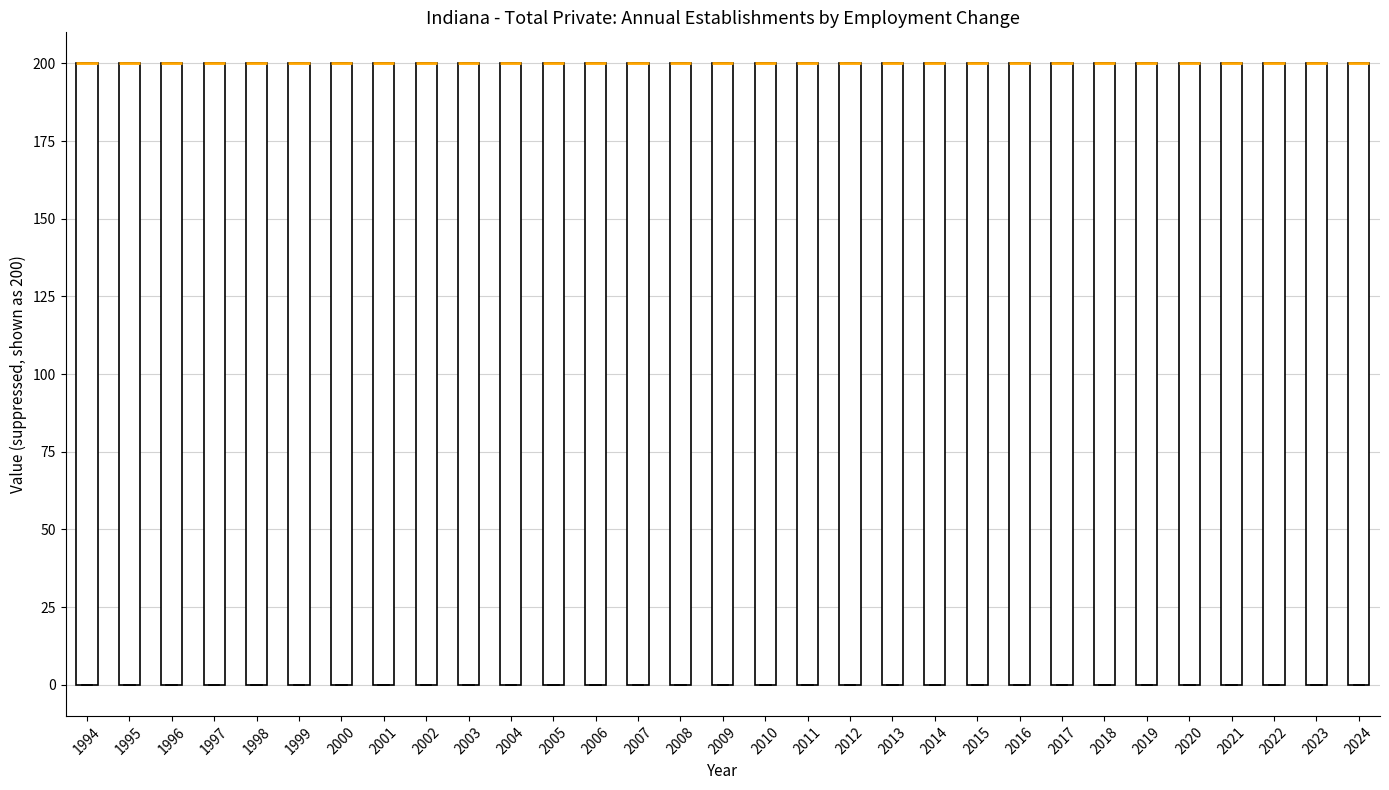

Where is the lower edge of the box at x = 2015 on the y-axis? The values are not printed on the chart, so give them approximately, as read against the axis.

0